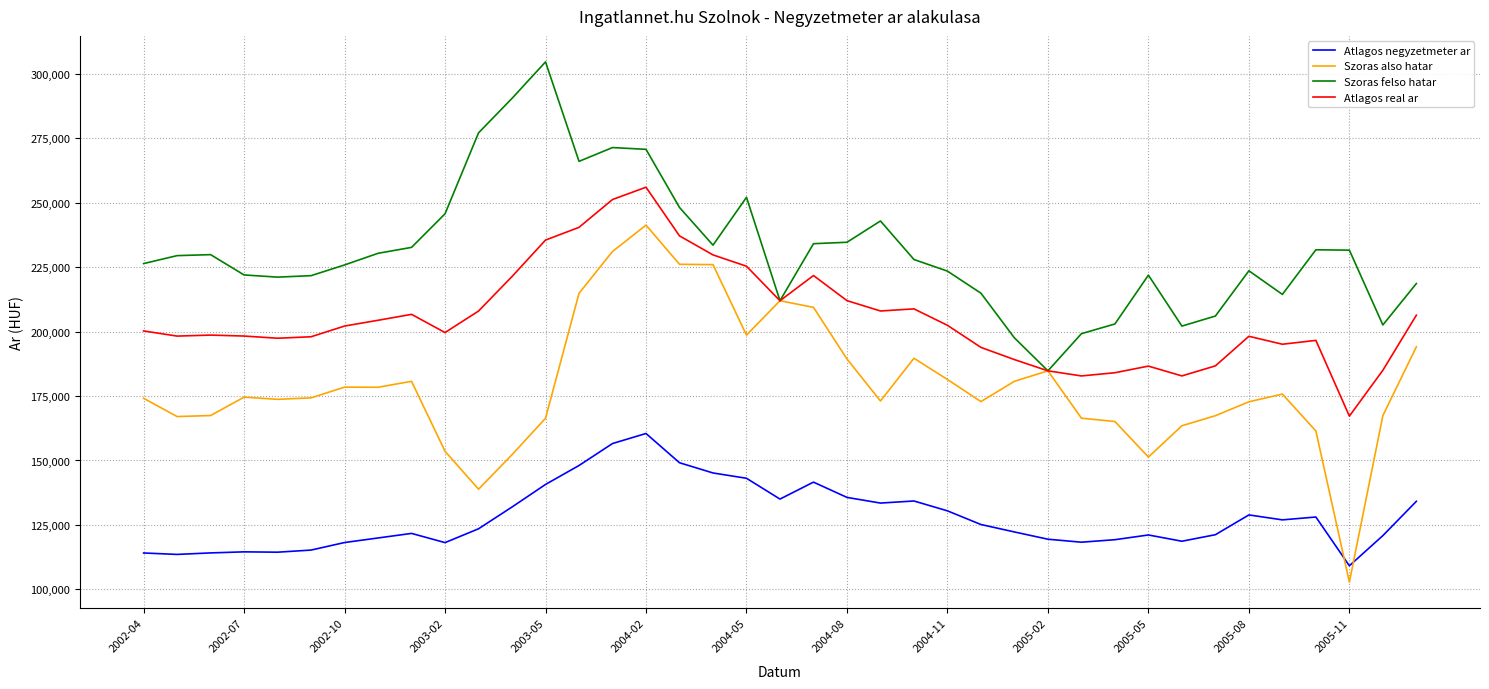

True or false: Szoras felso hatar and Atlagos negyzetmeter ar intersect in this chart.

False